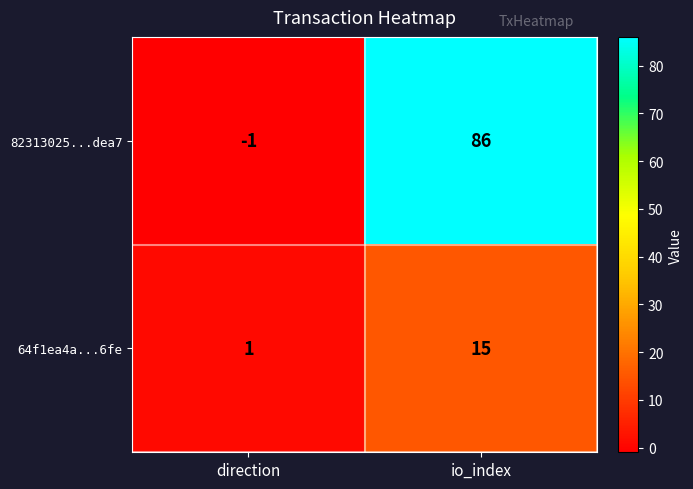

Rank the series by their average value, from highest to lowest.

82313025...dea7, 64f1ea4a...6fe